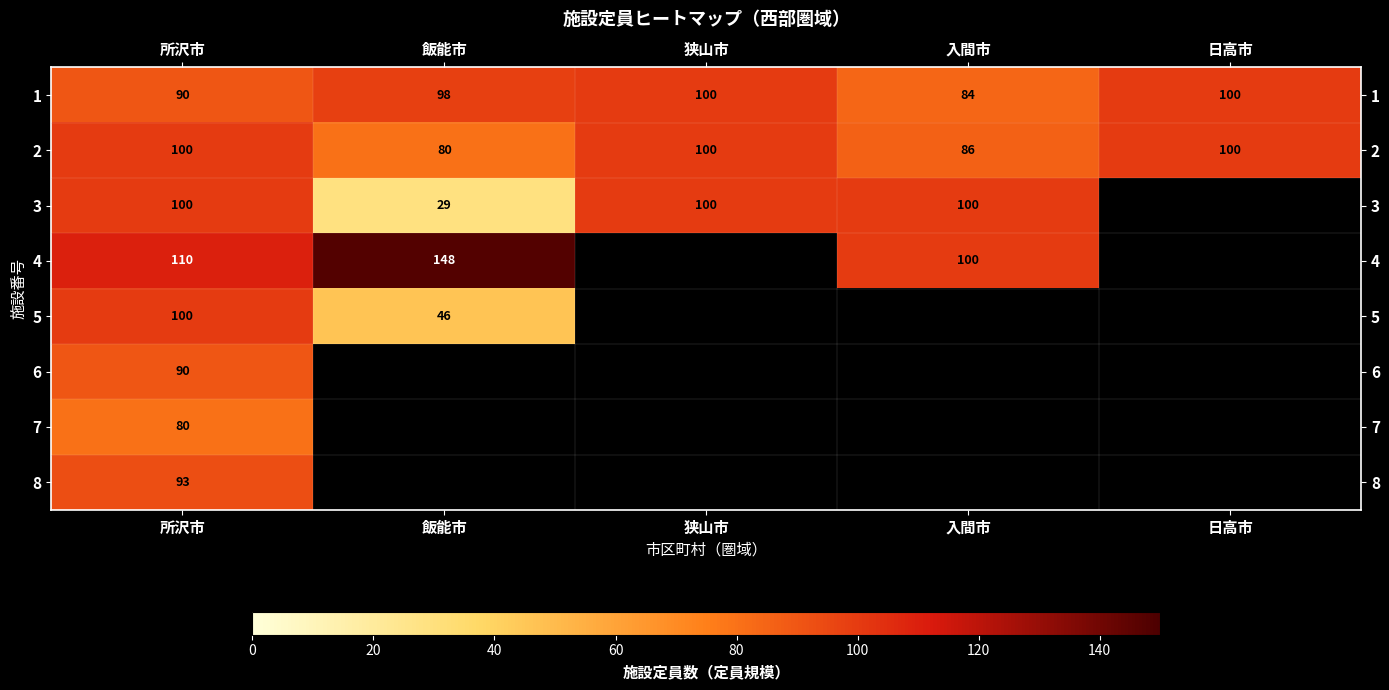

What is the total value across all series at 所沢市?

763